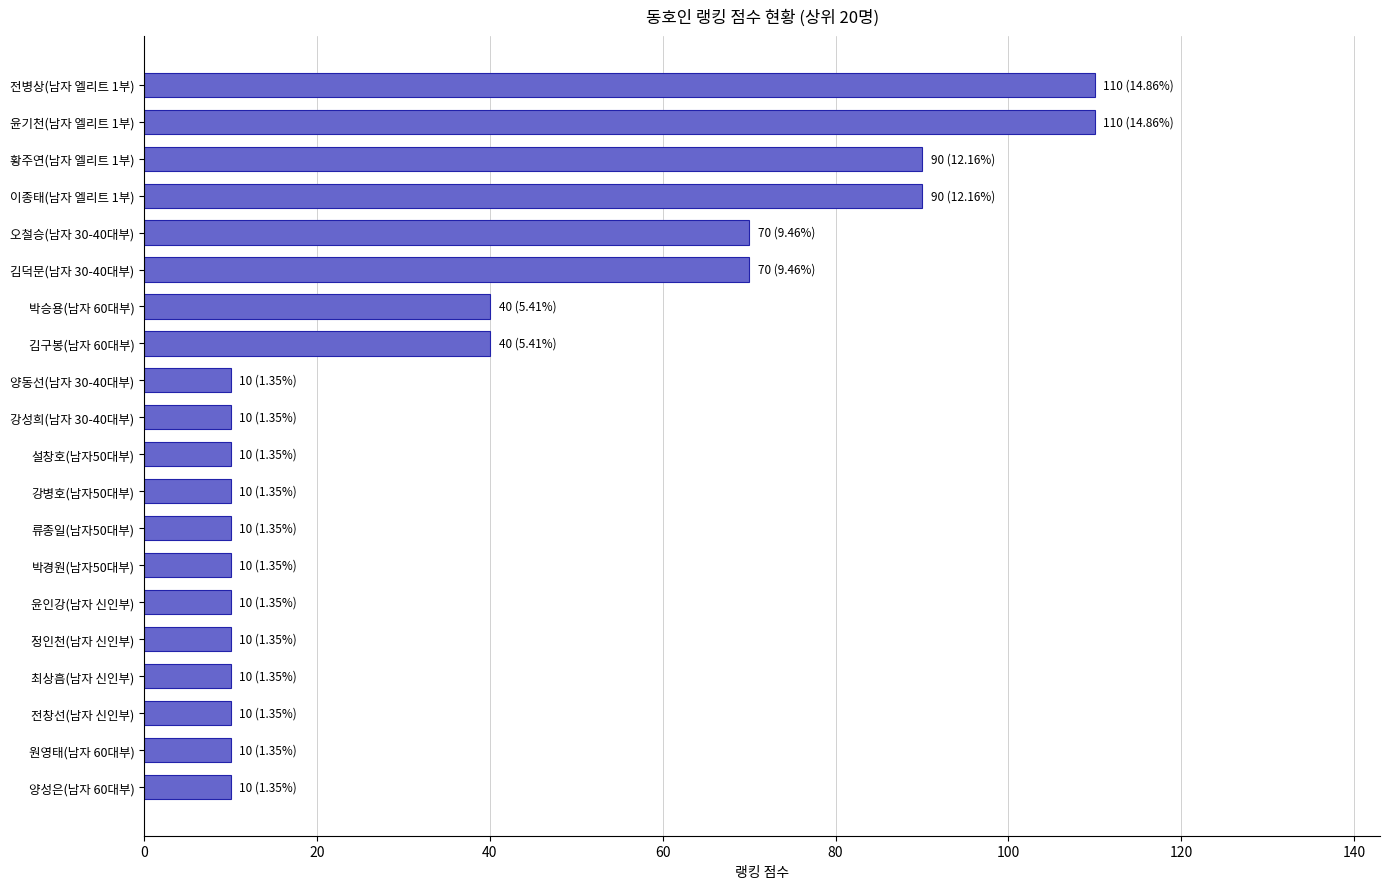

What is the difference between the second highest and minimum values?

100